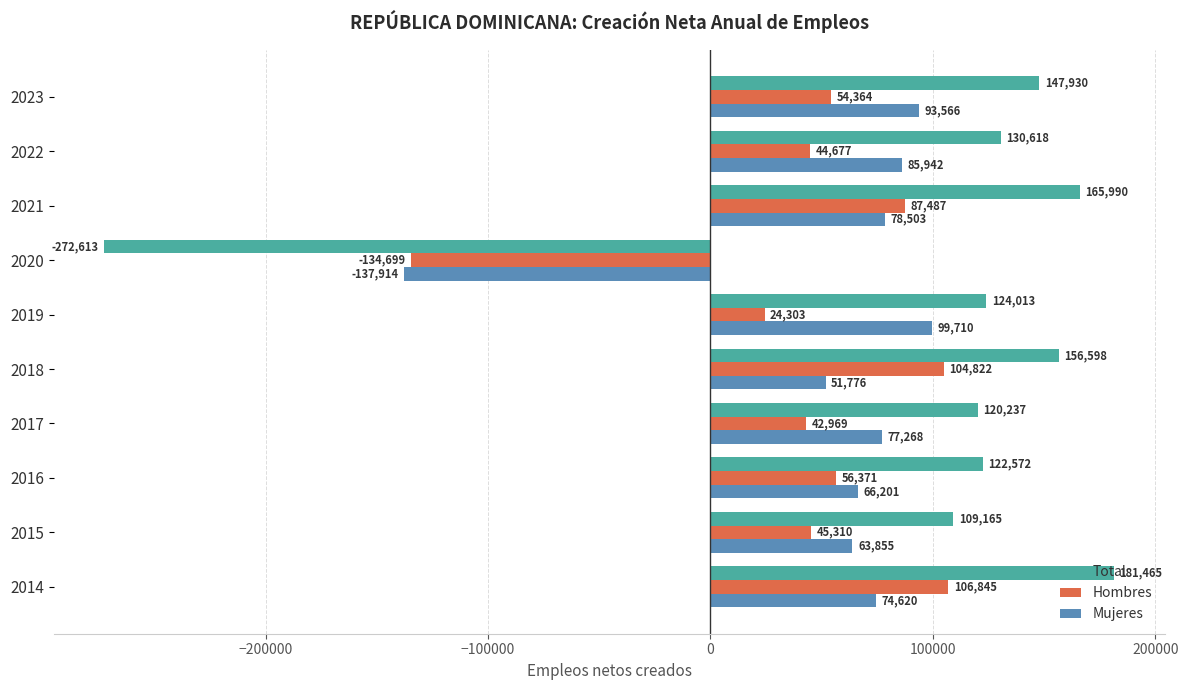

What is the average value of the Mujeres series?

55352.6